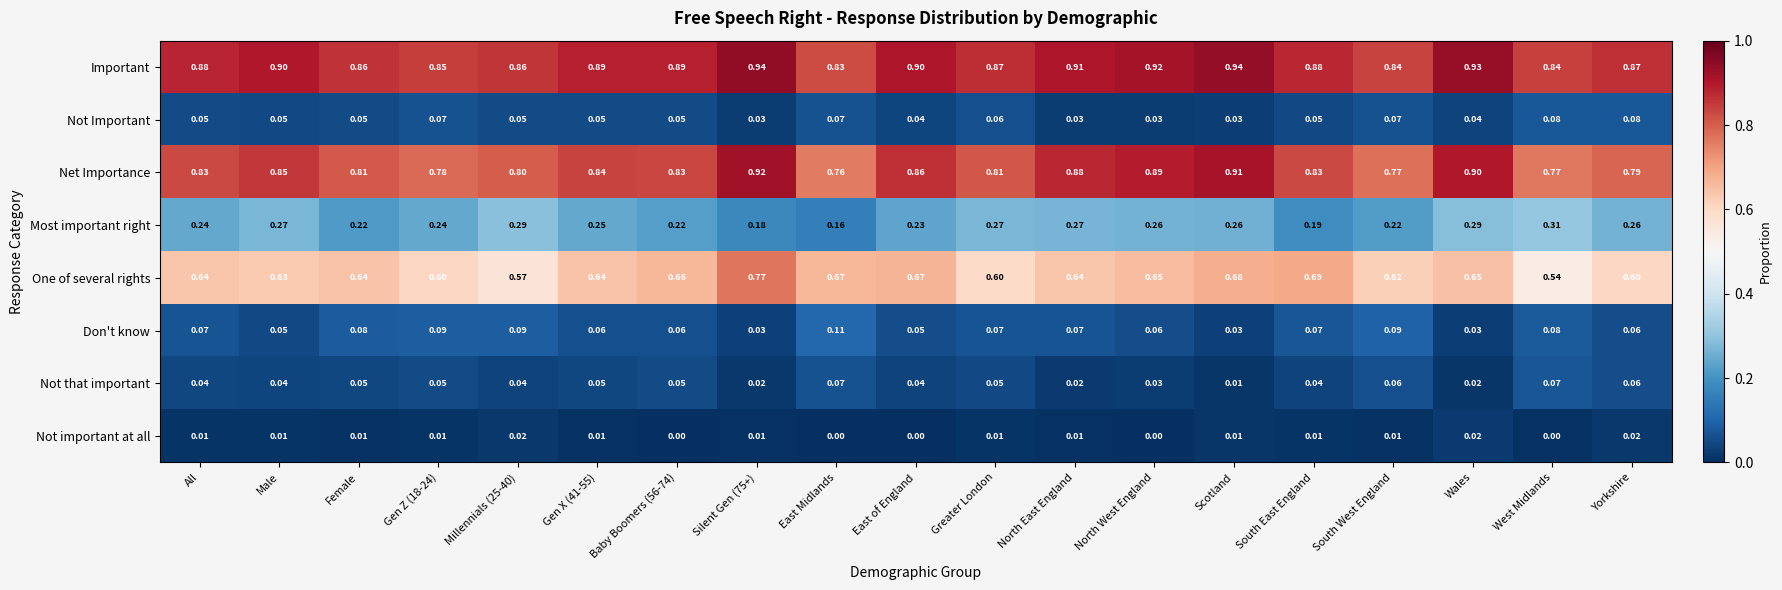

Which series has the largest range (max minus min)?

One of several rights